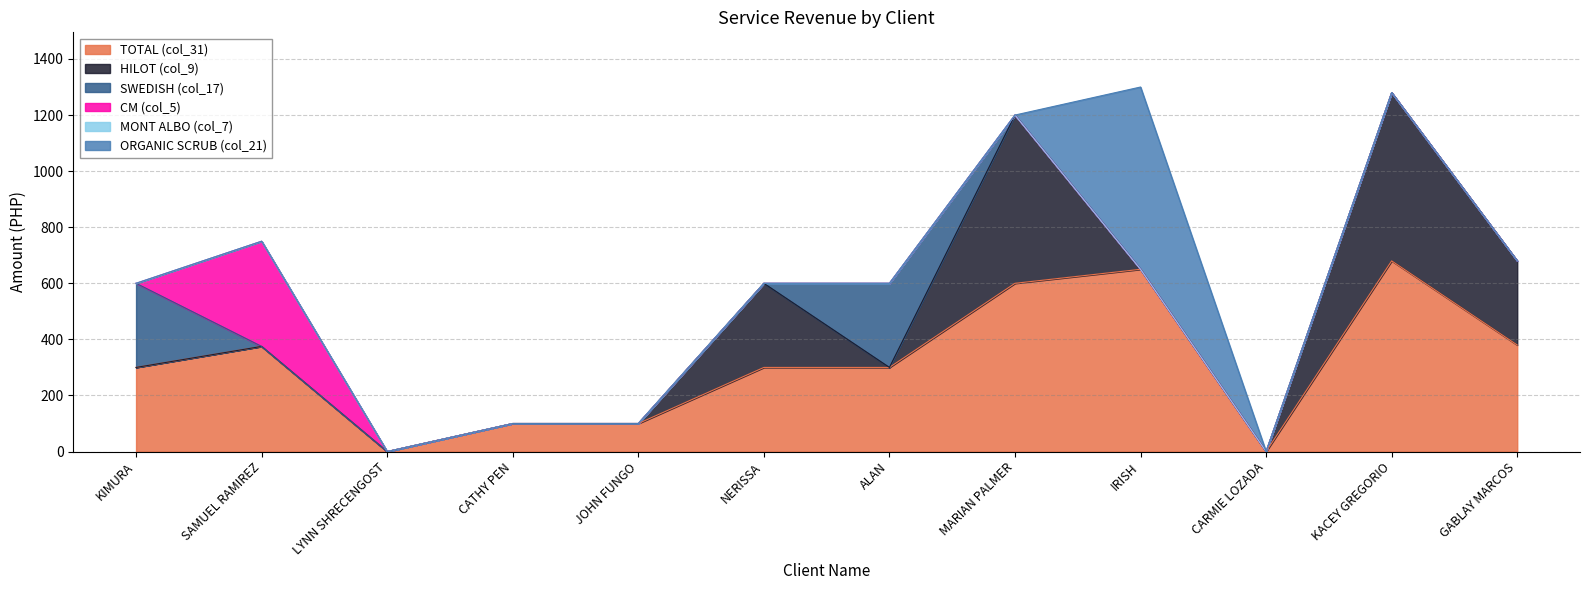

True or false: CM (col_5) has more than 0 points higher than both neighbors.

True